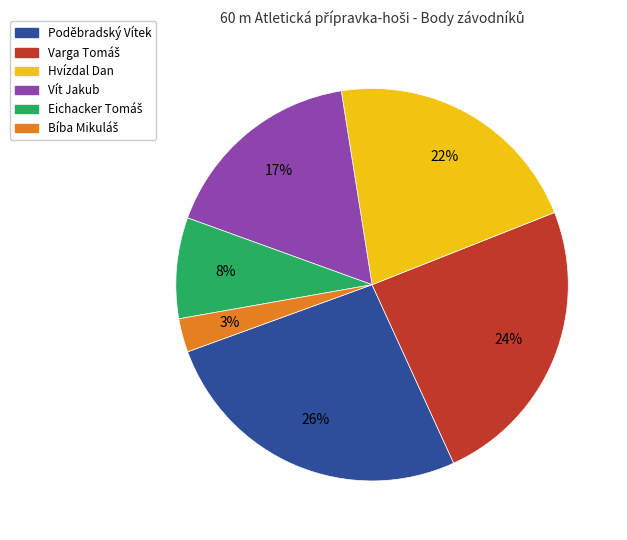

How many segments does this pie chart have?

6